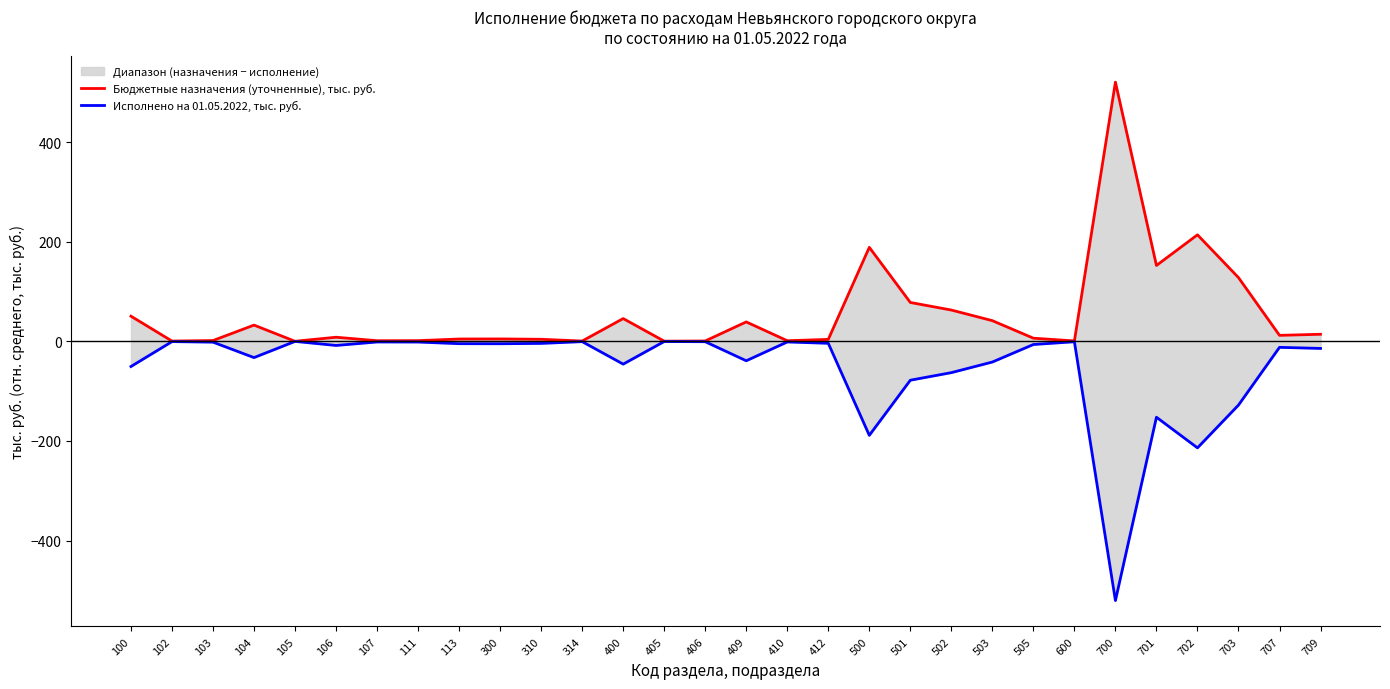

The Исполнено на 01.05.2022, тыс. руб. series shows -12.0 at 707. True or false?

True